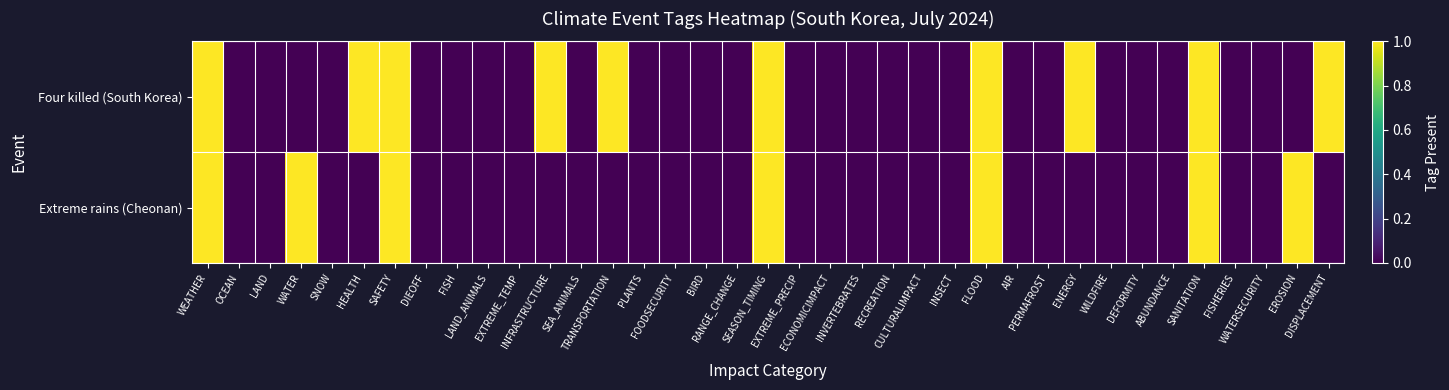

Between SAFETY and WATERSECURITY, which series saw the biggest shift?

Four killed (South Korea)